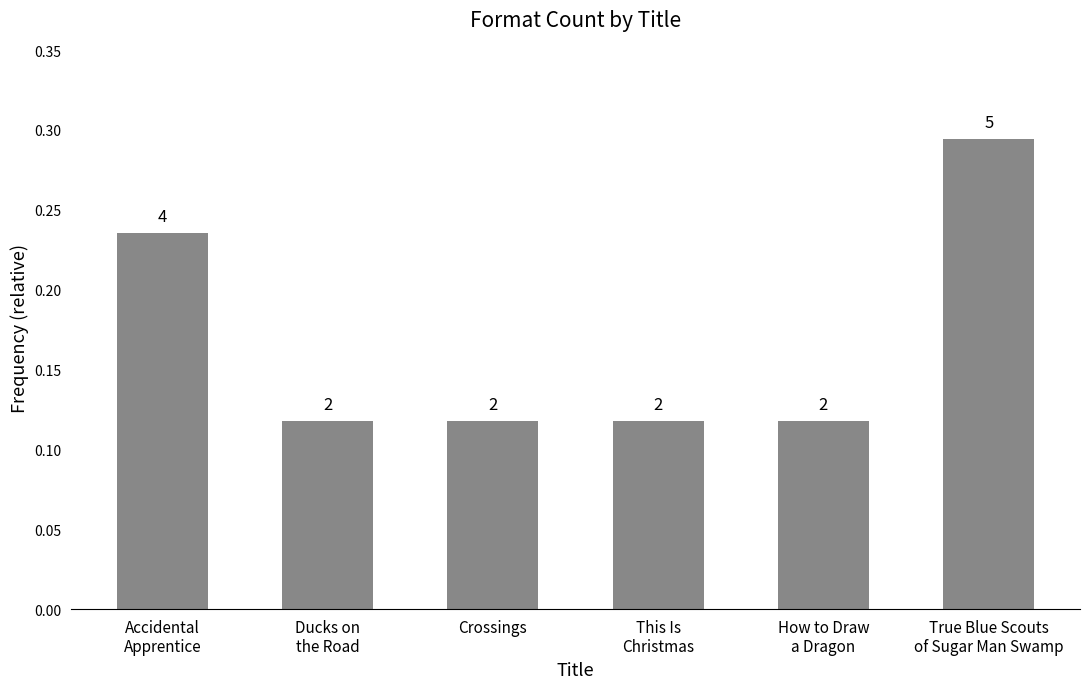

Between How to Draw
a Dragon and Ducks on
the Road, which is larger?

How to Draw
a Dragon